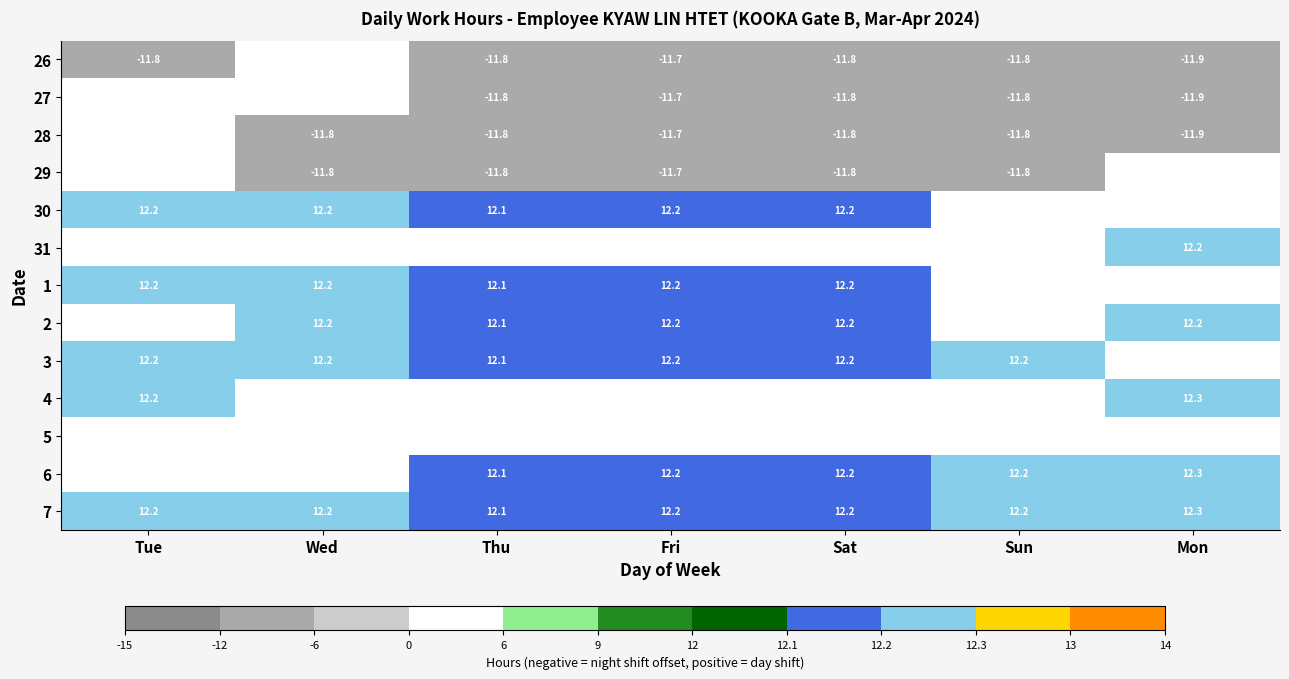

Count the number of data series in this chart.

13